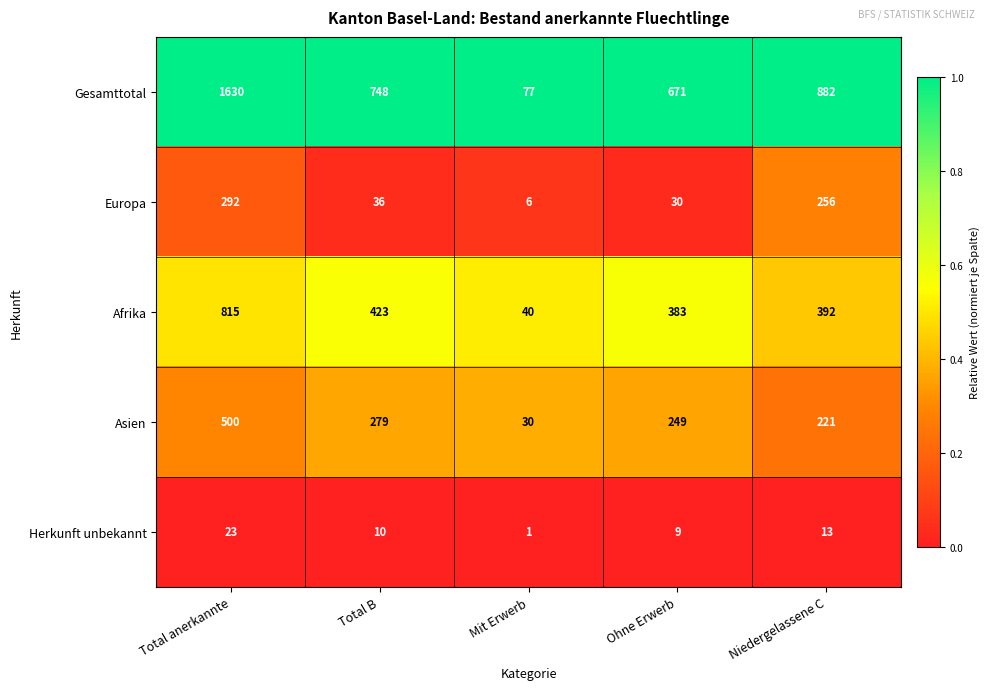

Which series has the largest total across all categories?

Gesamttotal